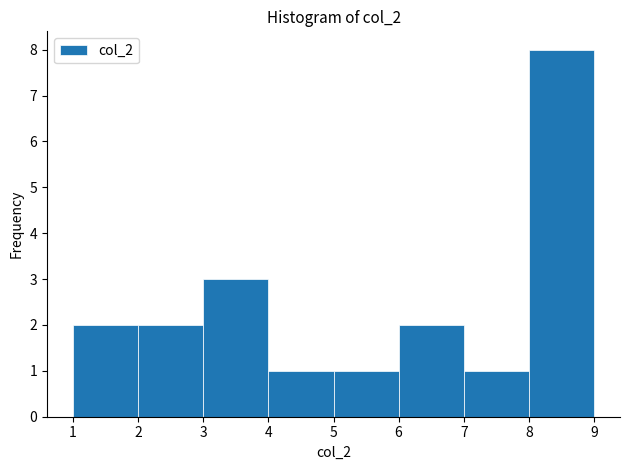

Which range on the x-axis has the tallest bar?

8 to 9